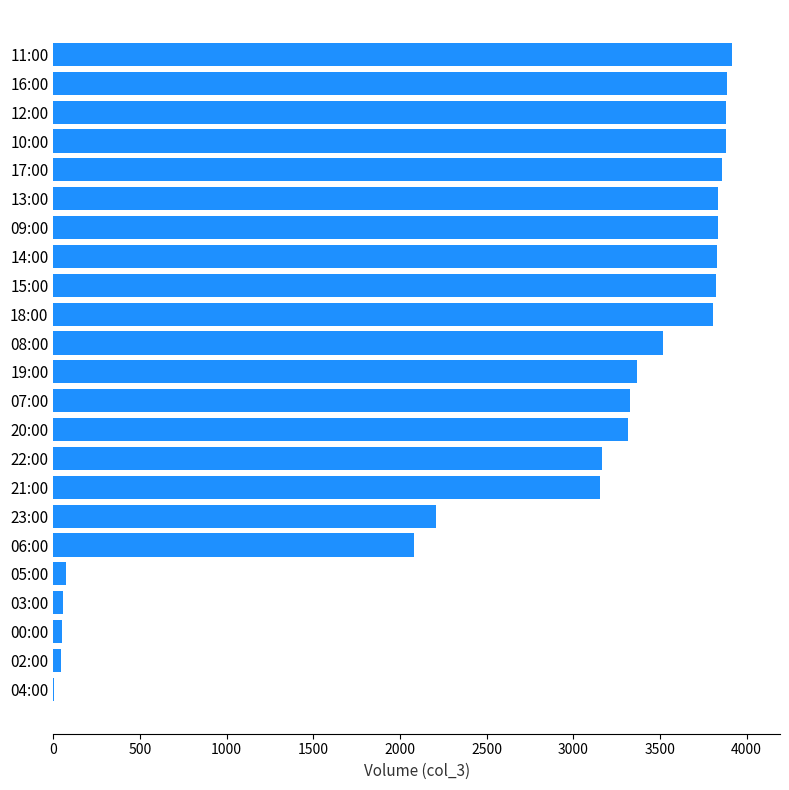

Between 08:00 and 15:00, which is larger?

15:00